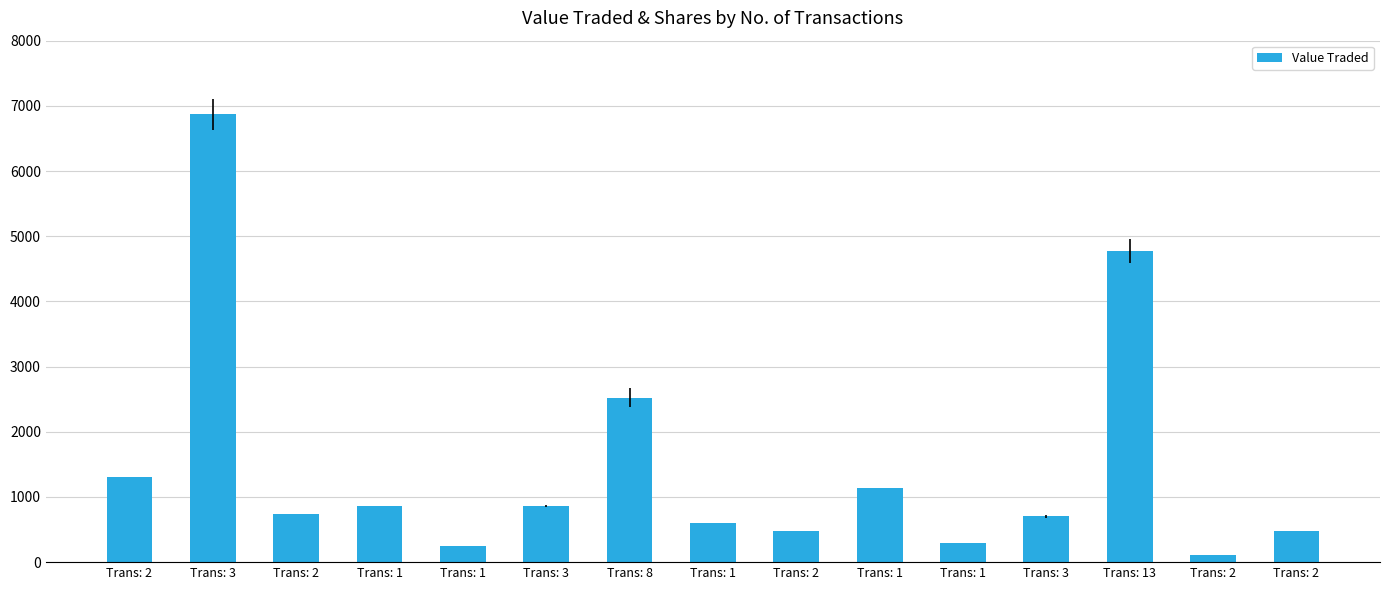

Reading left to right, extract all data points from this chart.

Trans: 2=1313	Trans: 3=6869	Trans: 2=737	Trans: 1=858	Trans: 1=244	Trans: 3=863	Trans: 8=2523	Trans: 1=595	Trans: 2=476	Trans: 1=1130	Trans: 1=286	Trans: 3=703	Trans: 13=4773	Trans: 2=108	Trans: 2=473